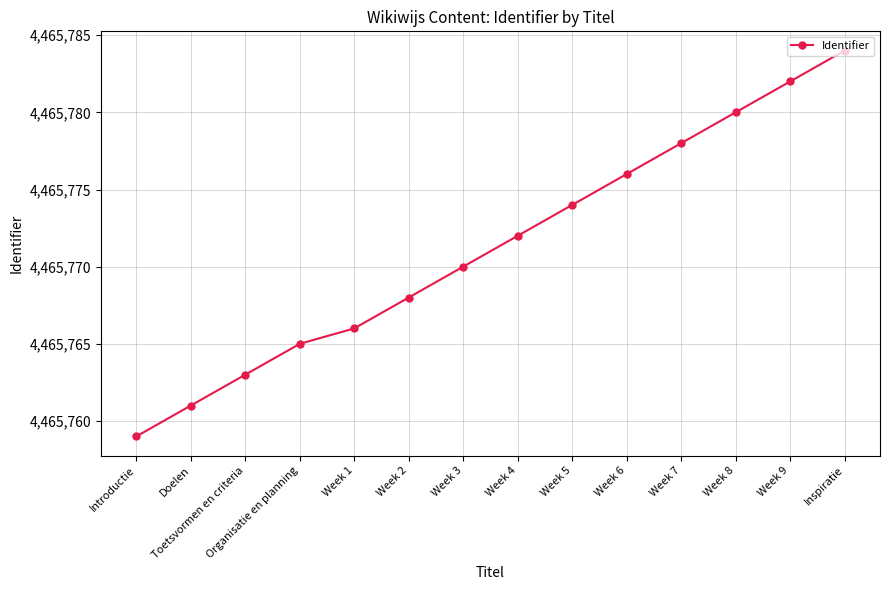

What is the sum of the values at Week 6 and Week 7?

8931554